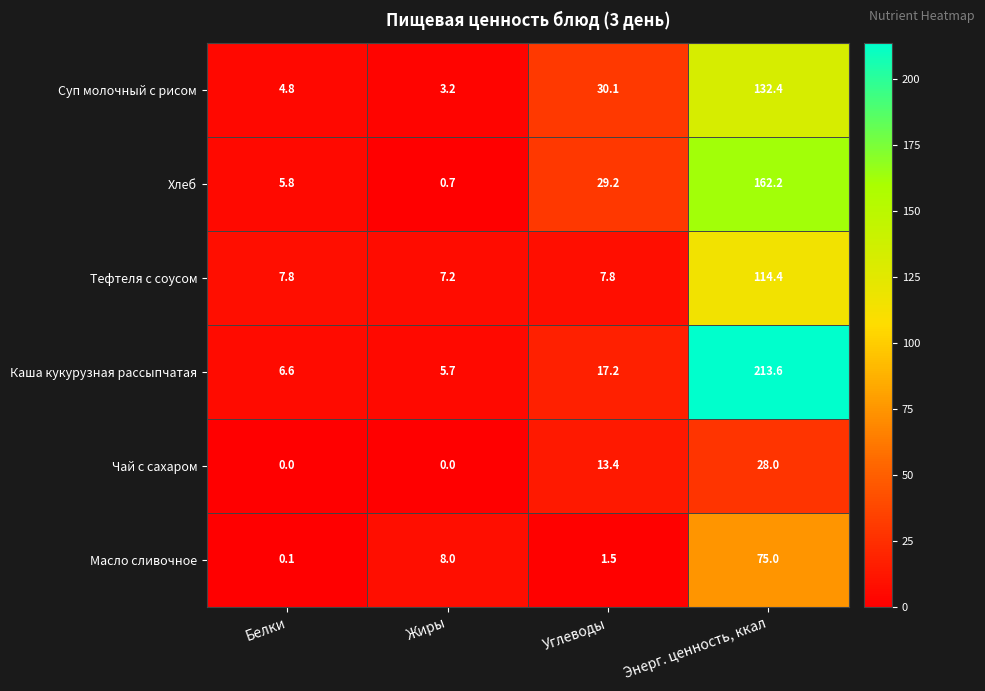

Reading right to left, extract all data points from this chart.

Суп молочный с рисом: 132.4	30.1	3.2	4.8
Хлеб: 162.2	29.2	0.7	5.8
Тефтеля с соусом: 114.4	7.8	7.2	7.8
Каша кукурузная рассыпчатая: 213.6	17.2	5.7	6.6
Чай с сахаром: 28.0	13.4	0.0	0.0
Масло сливочное: 75.0	1.5	8.0	0.1